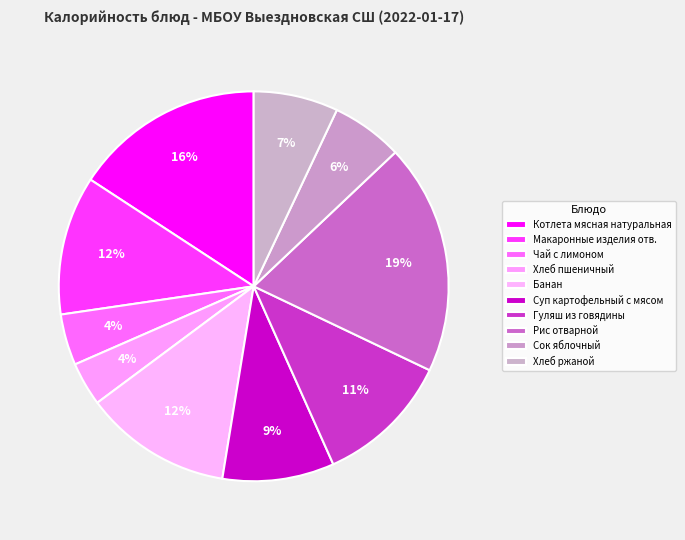

What is the change in value from Котлета мясная натуральная to Чай с лимоном?

-168.7